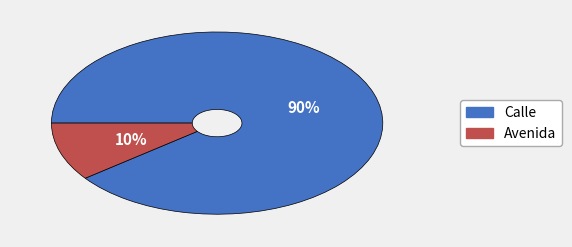

Rank the categories by value from highest to lowest.

Calle, Avenida